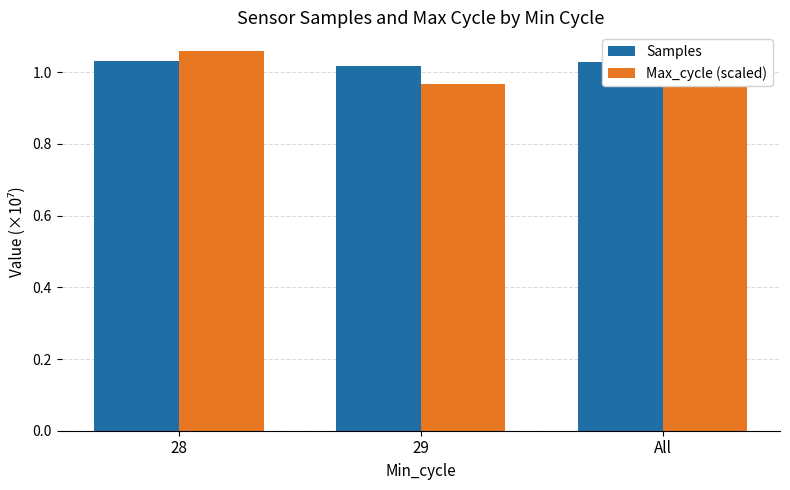

True or false: Samples has a value of 0.2 at 29.

False